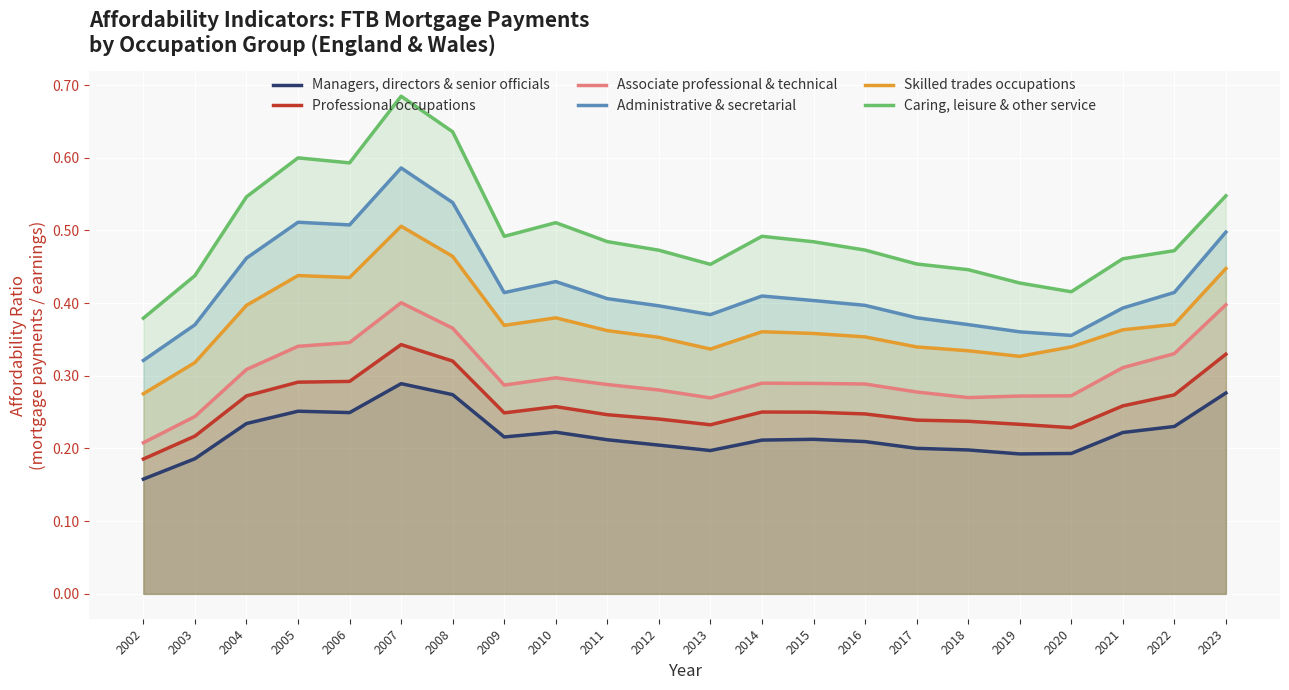

Reading left to right, what are all the values shown in this chart?

Managers, directors & senior officials: 2002=0.2	2003=0.2	2004=0.2	2005=0.3	2006=0.2	2007=0.3	2008=0.3	2009=0.2	2010=0.2	2011=0.2	2012=0.2	2013=0.2	2014=0.2	2015=0.2	2016=0.2	2017=0.2	2018=0.2	2019=0.2	2020=0.2	2021=0.2	2022=0.2	2023=0.3
Professional occupations: 2002=0.2	2003=0.2	2004=0.3	2005=0.3	2006=0.3	2007=0.3	2008=0.3	2009=0.2	2010=0.3	2011=0.2	2012=0.2	2013=0.2	2014=0.3	2015=0.2	2016=0.2	2017=0.2	2018=0.2	2019=0.2	2020=0.2	2021=0.3	2022=0.3	2023=0.3
Associate professional & technical: 2002=0.2	2003=0.2	2004=0.3	2005=0.3	2006=0.3	2007=0.4	2008=0.4	2009=0.3	2010=0.3	2011=0.3	2012=0.3	2013=0.3	2014=0.3	2015=0.3	2016=0.3	2017=0.3	2018=0.3	2019=0.3	2020=0.3	2021=0.3	2022=0.3	2023=0.4
Administrative & secretarial: 2002=0.3	2003=0.4	2004=0.5	2005=0.5	2006=0.5	2007=0.6	2008=0.5	2009=0.4	2010=0.4	2011=0.4	2012=0.4	2013=0.4	2014=0.4	2015=0.4	2016=0.4	2017=0.4	2018=0.4	2019=0.4	2020=0.4	2021=0.4	2022=0.4	2023=0.5
Skilled trades occupations: 2002=0.3	2003=0.3	2004=0.4	2005=0.4	2006=0.4	2007=0.5	2008=0.5	2009=0.4	2010=0.4	2011=0.4	2012=0.4	2013=0.3	2014=0.4	2015=0.4	2016=0.4	2017=0.3	2018=0.3	2019=0.3	2020=0.3	2021=0.4	2022=0.4	2023=0.4
Caring, leisure & other service: 2002=0.4	2003=0.4	2004=0.5	2005=0.6	2006=0.6	2007=0.7	2008=0.6	2009=0.5	2010=0.5	2011=0.5	2012=0.5	2013=0.5	2014=0.5	2015=0.5	2016=0.5	2017=0.5	2018=0.4	2019=0.4	2020=0.4	2021=0.5	2022=0.5	2023=0.5